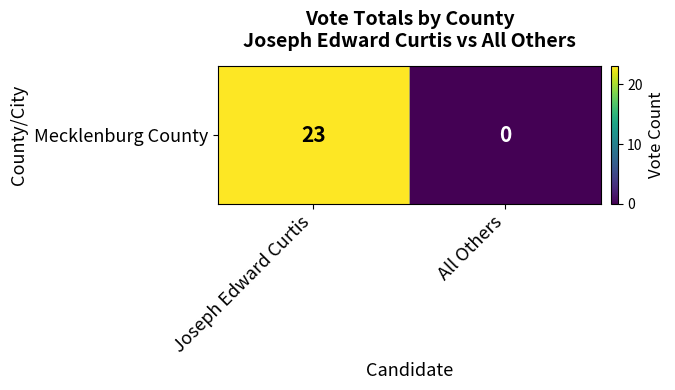

How many values are above zero?

1